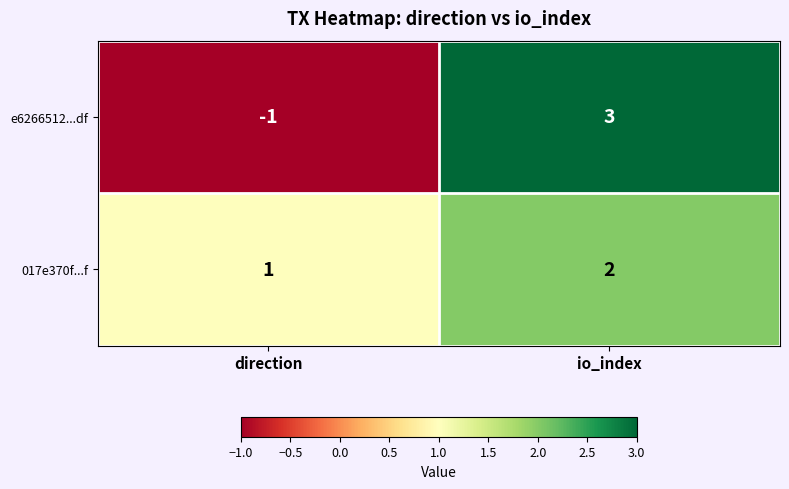

Is it true that 017e370f...f equals 0 at direction?

False